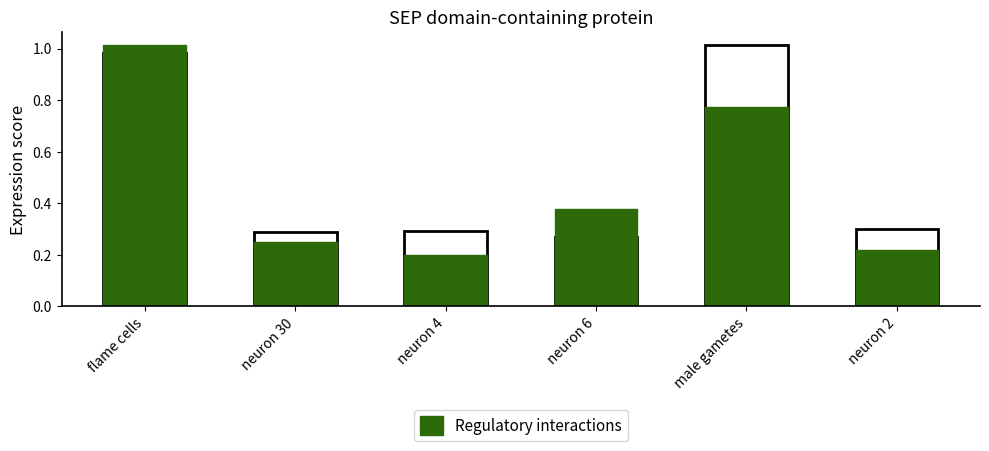

What is the smallest value displayed?

0.2